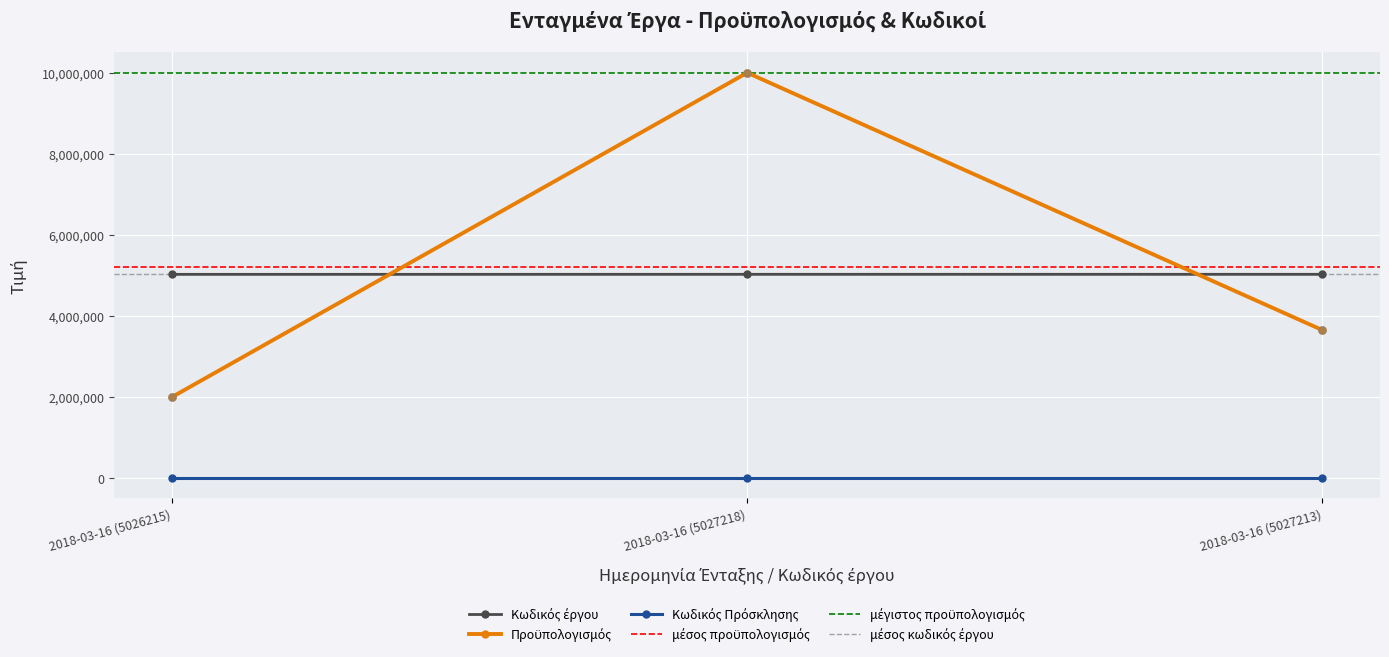

Which series has the largest total across all categories?

Προϋπολογισμός